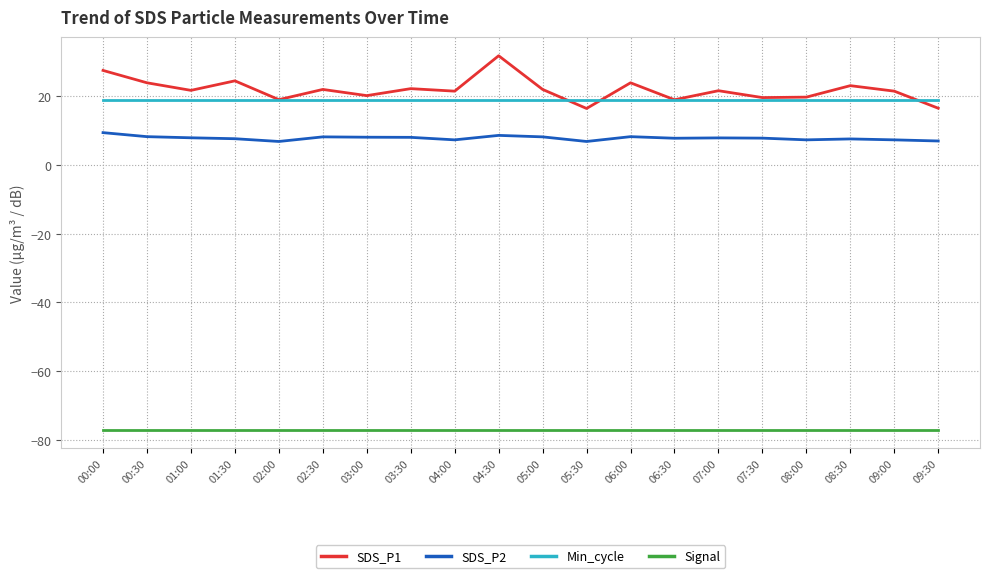

What position from the left is 04:00?

9